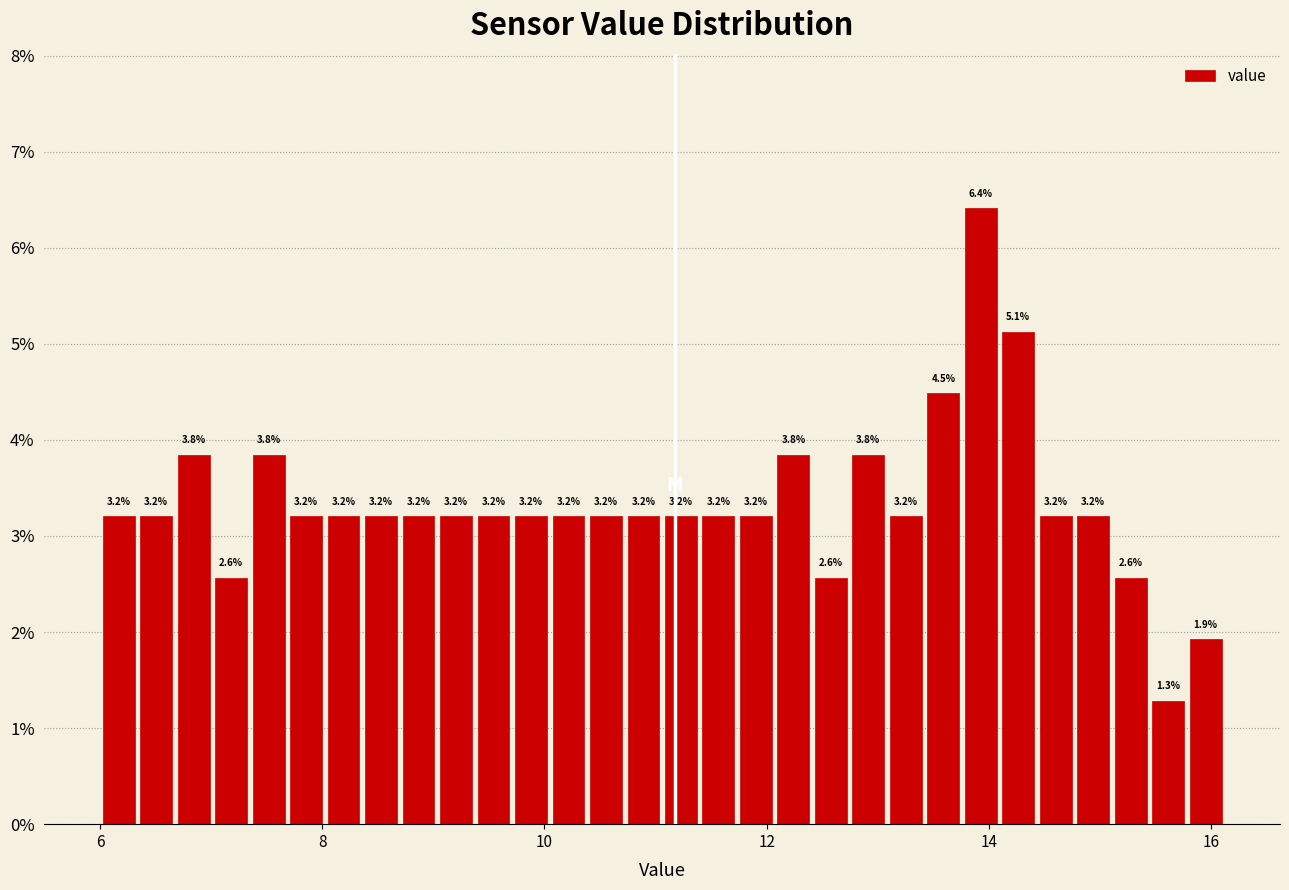

Read against the x-axis, roughly where is the centre of the tallest bar?

14.0